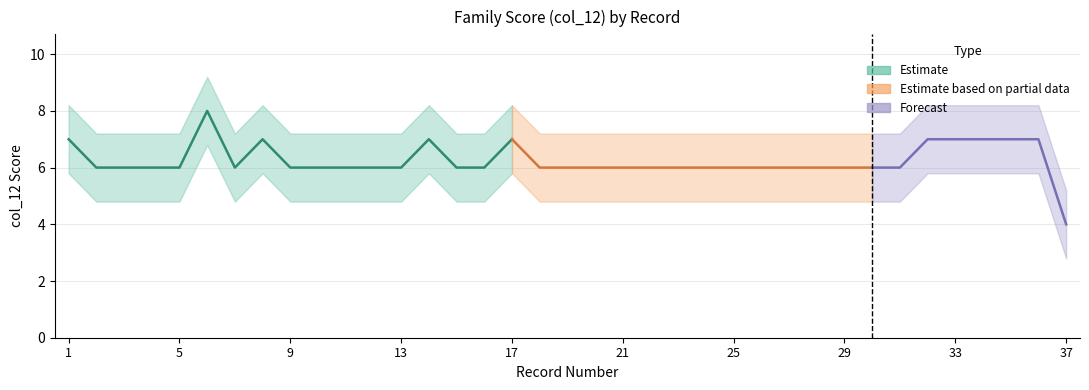

Reading right to left, extract all data points from this chart.

37=4	36=7	35=7	34=7	33=7	32=7	31=6	30=6	29=6	28=6	27=6	26=6	25=6	24=6	23=6	22=6	21=6	20=6	19=6	18=6	17=7	16=6	15=6	14=7	13=6	12=6	11=6	10=6	9=6	8=7	7=6	6=8	5=6	4=6	3=6	2=6	1=7